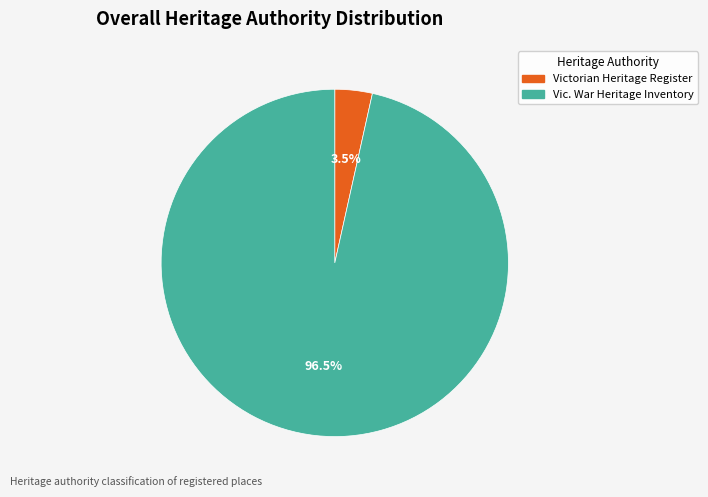

Which slice is the largest?

Vic. War Heritage Inventory